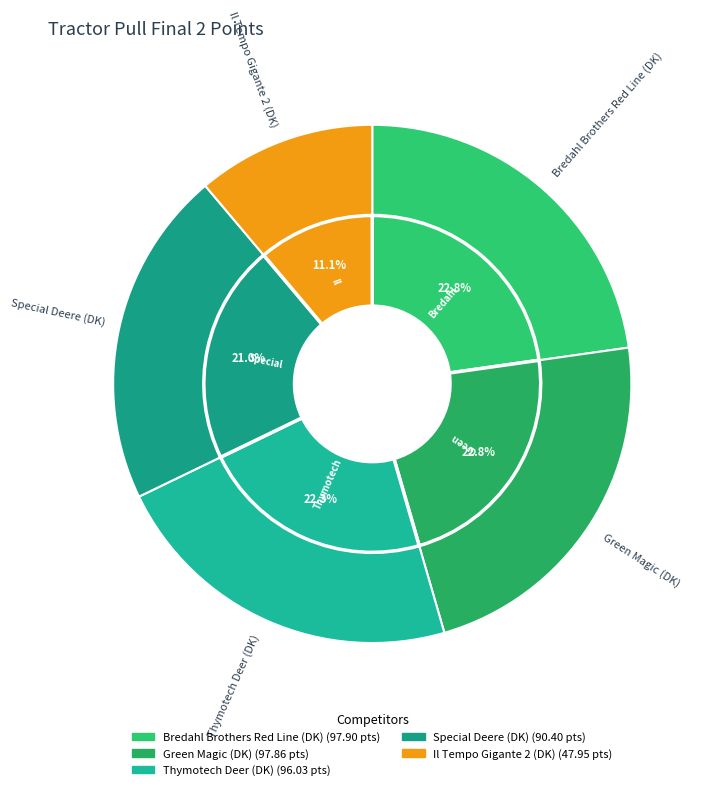

True or false: Il Tempo Gigante 2 (DK) accounts for 21% of the total.

False